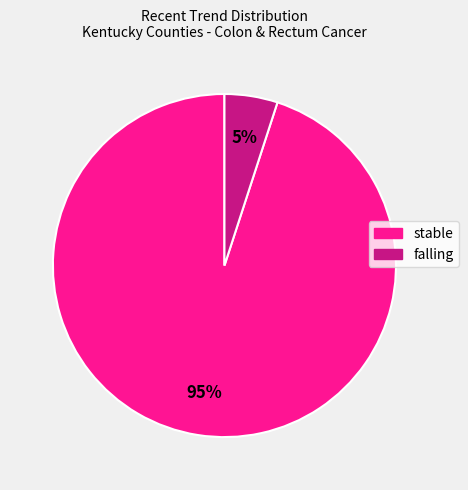

Does any single category account for the majority?

Yes